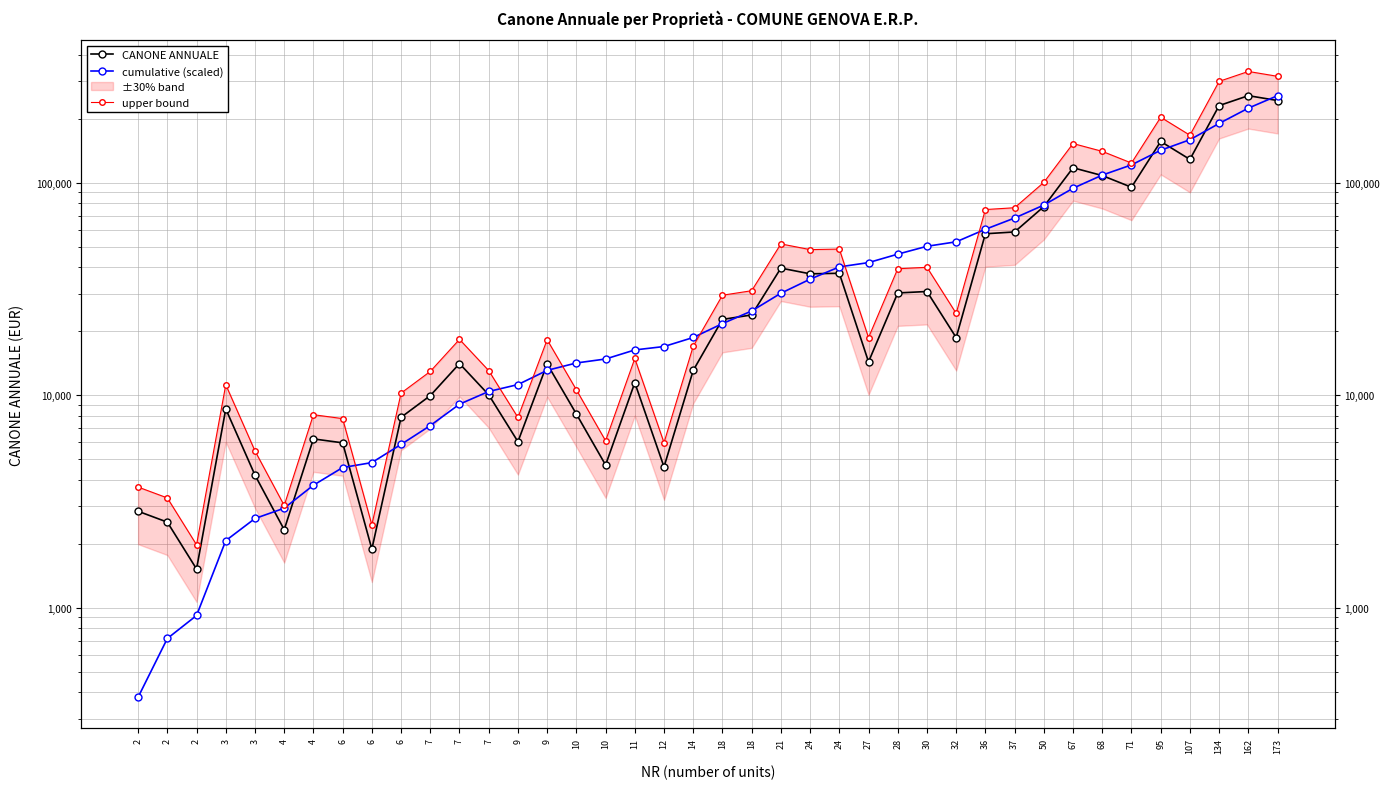

List the labels in order of cumulative (scaled) value, largest first.

173, 162, 134, 107, 95, 71, 68, 67, 50, 37, 36, 32, 30, 28, 27, 24, 24, 21, 18, 18, 14, 12, 11, 10, 10, 9, 9, 7, 7, 7, 6, 6, 6, 4, 4, 3, 3, 2, 2, 2